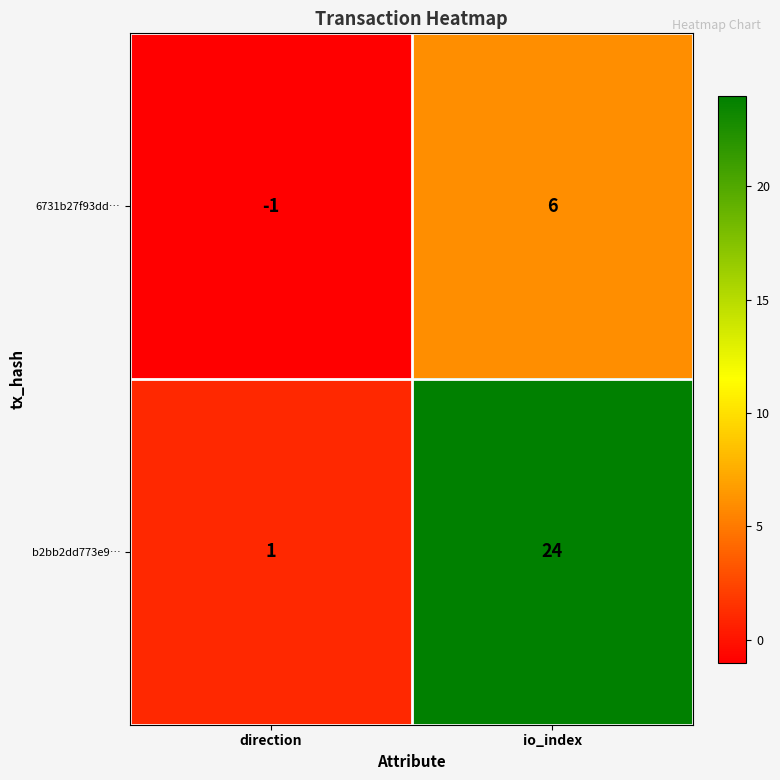

Reading right to left, what are all the values shown in this chart?

6731b27f93dd…: 6	-1
b2bb2dd773e9…: 24	1